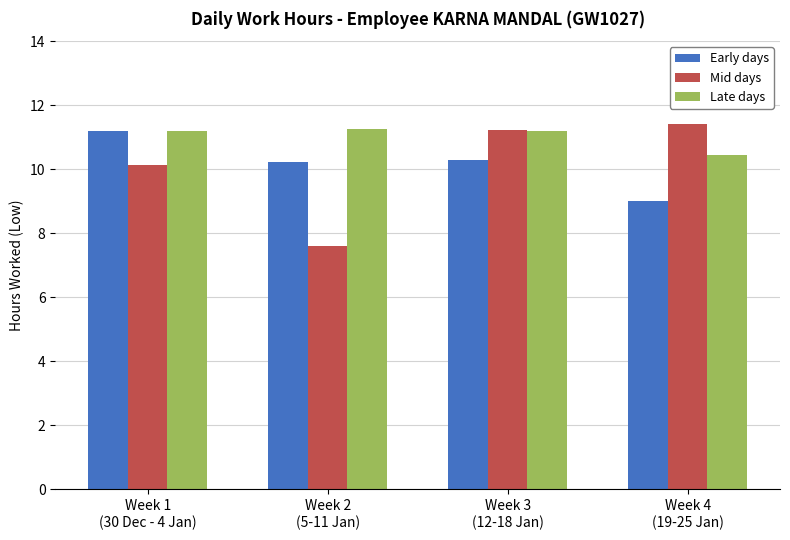

At how many categories does at least one series exceed 7?

4